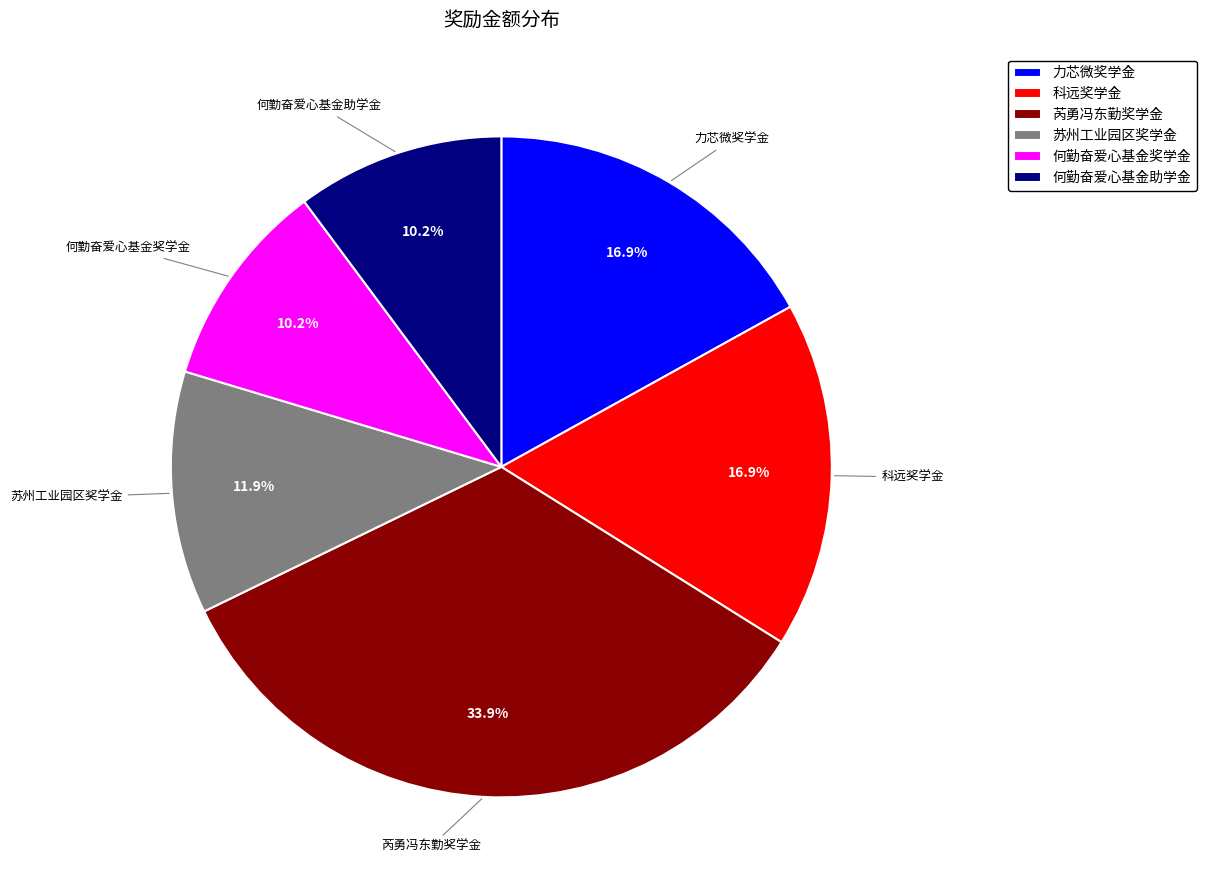

Which slice is the largest?

芮勇冯东勤奖学金